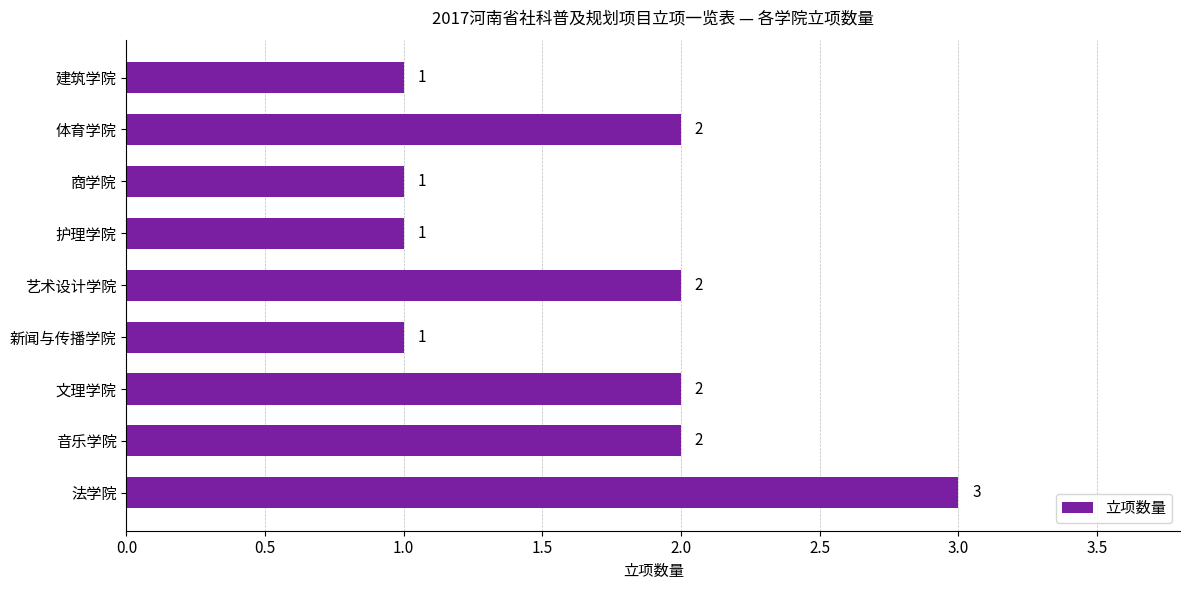

What is the greatest value displayed?

3